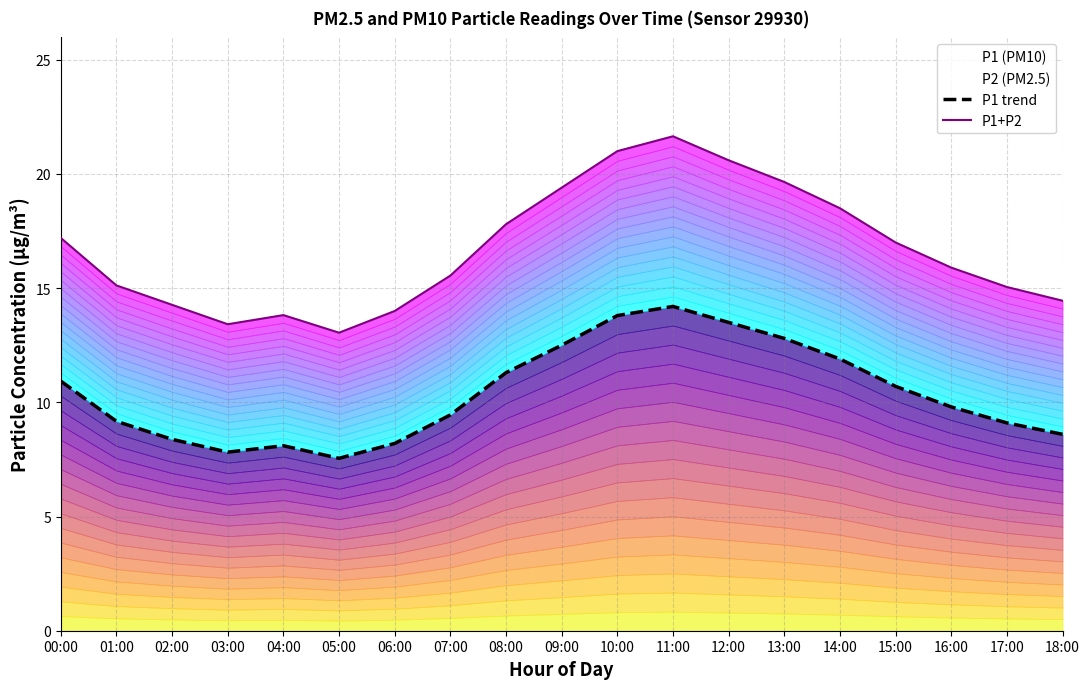

What is the total value across all series at 00:00?

28.1